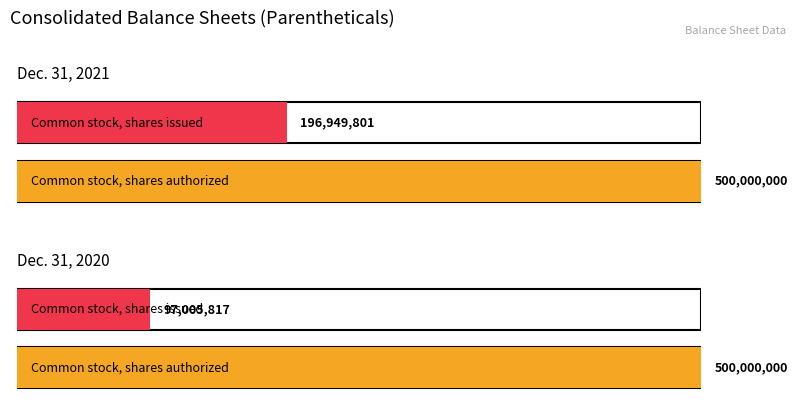

Is it true that Dec. 31, 2020 equals 97005817 at Common stock, shares issued?

True